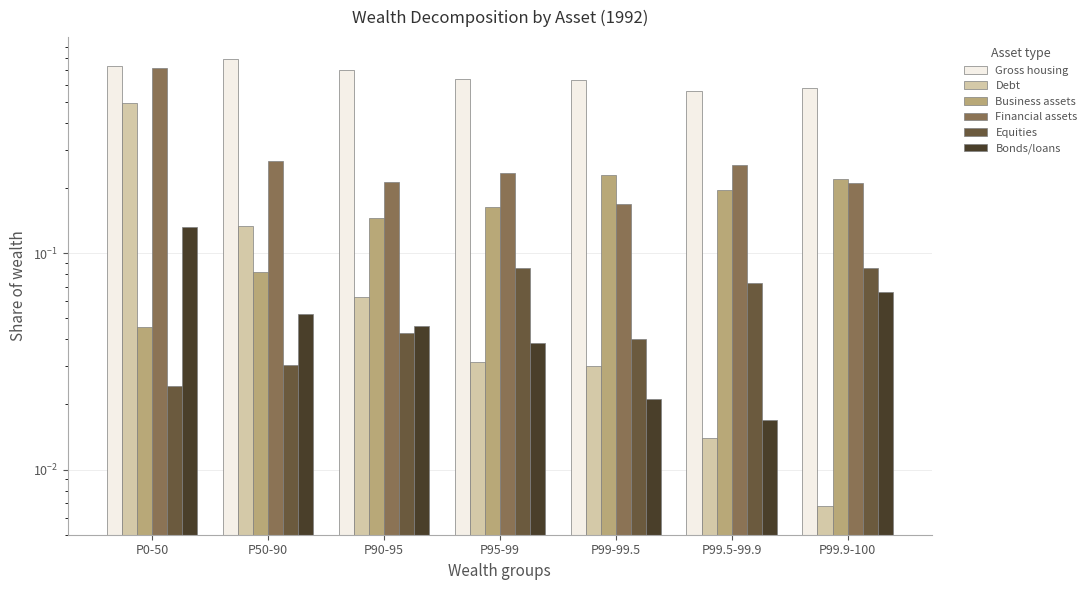

The Debt series shows 0.0 at P99.9-100. True or false?

False